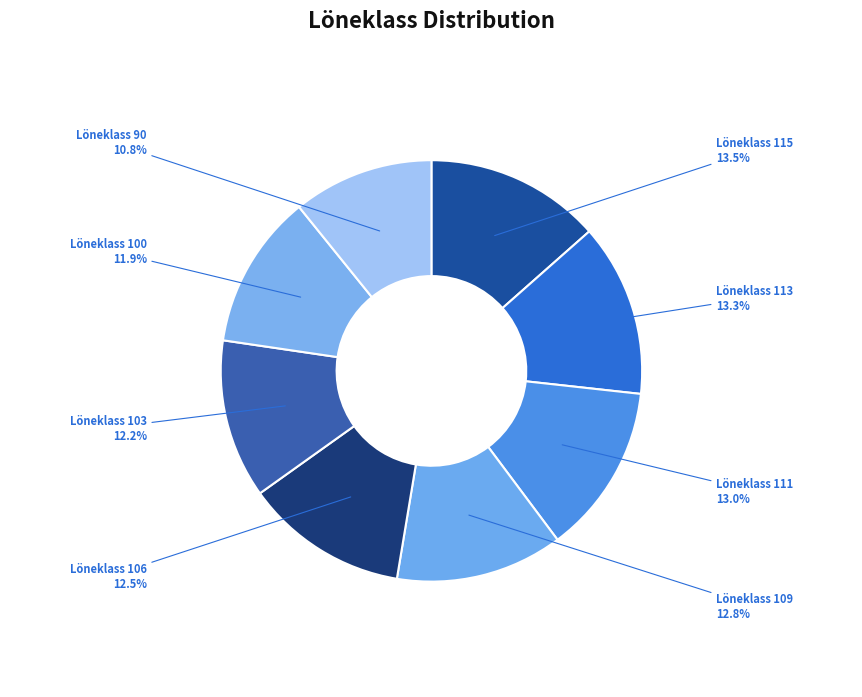

Rank the categories by value from lowest to highest.

Löneklass 90, Löneklass 100, Löneklass 103, Löneklass 106, Löneklass 109, Löneklass 111, Löneklass 113, Löneklass 115